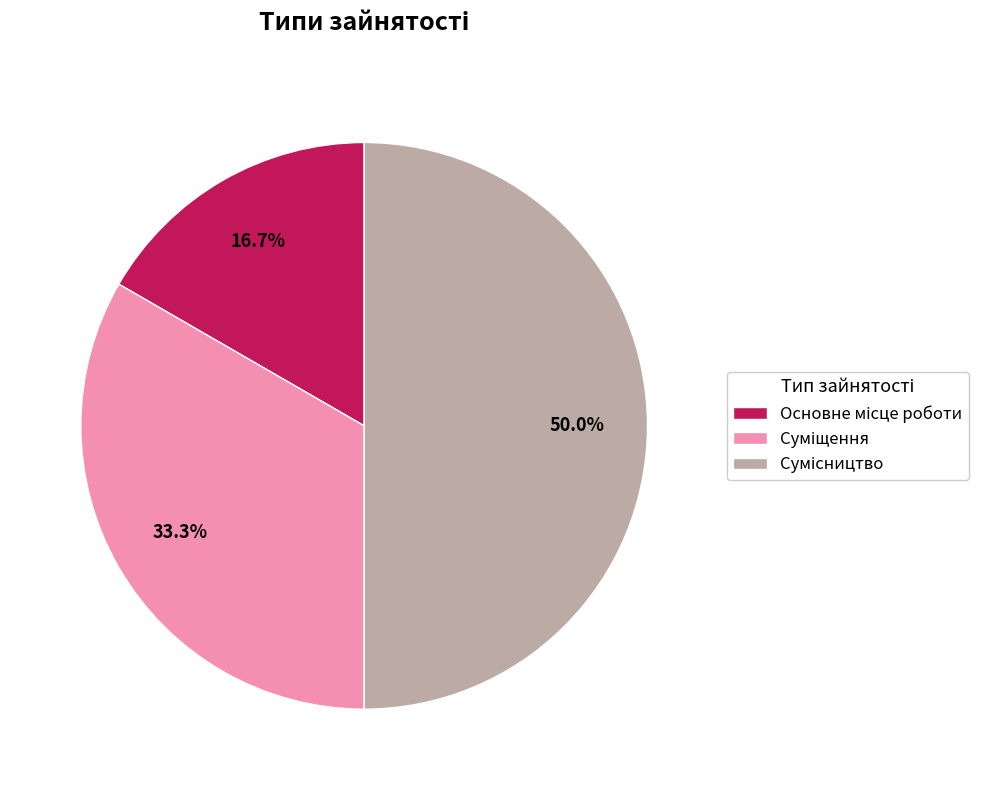

Between Основне місце роботи and Сумісництво, which is larger?

Сумісництво